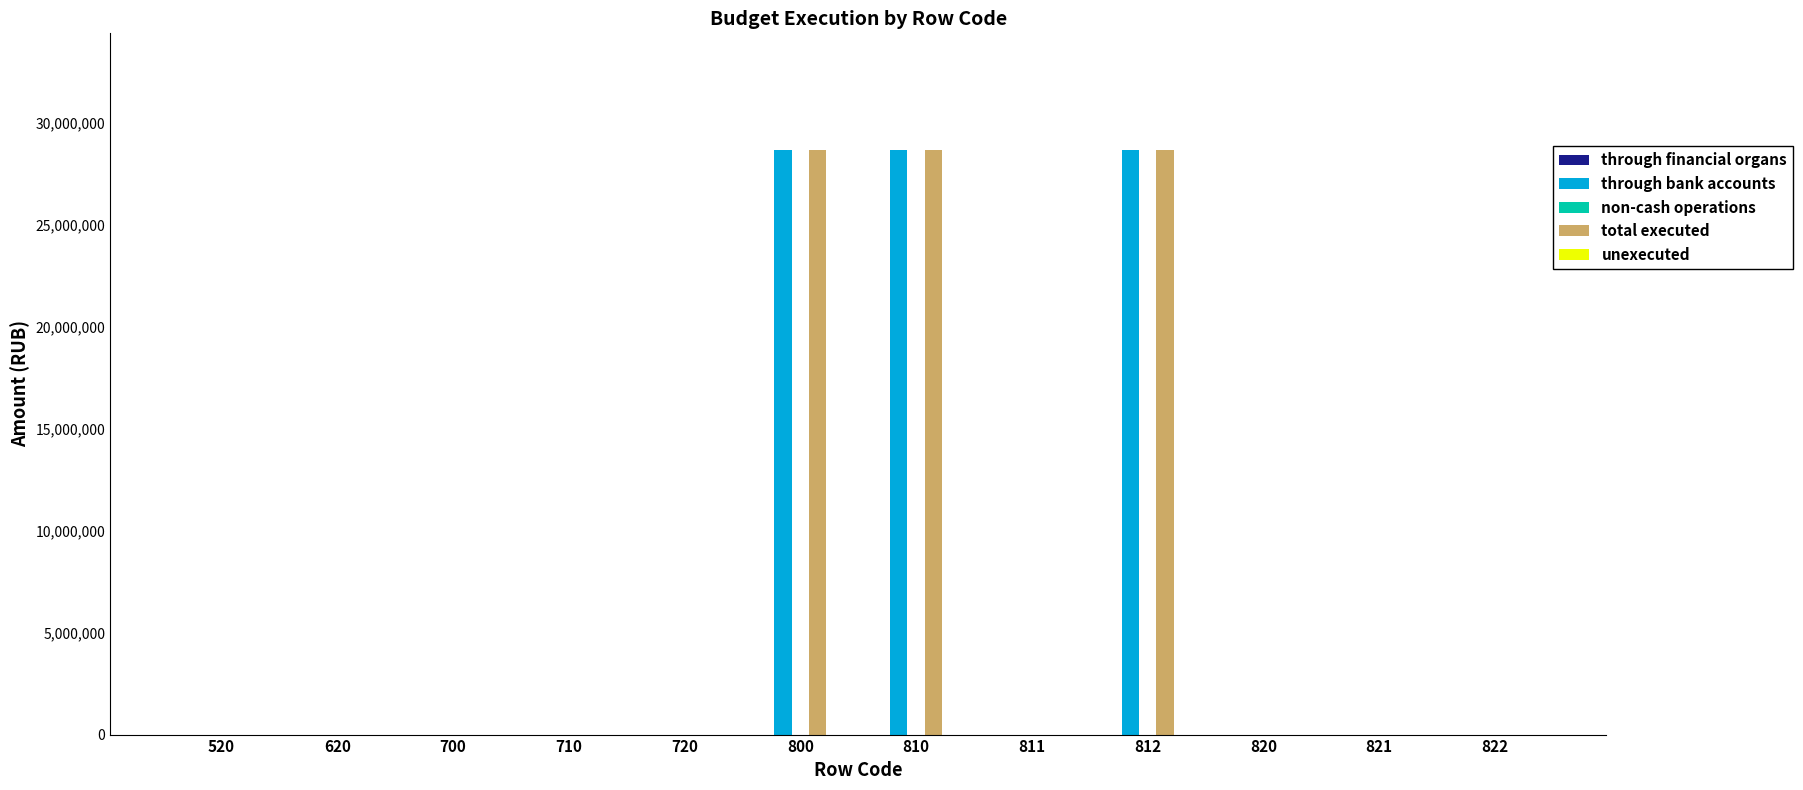

Reading left to right, list all the values displayed in this chart.

through bank accounts: 520=0.0	620=0.0	700=0.0	710=0.0	720=0.0	800=28660915.4	810=28660915.4	811=0.0	812=28660915.4	820=0.0	821=0.0	822=0.0
total executed: 520=0.0	620=0.0	700=0.0	710=0.0	720=0.0	800=28660915.4	810=28660915.4	811=0.0	812=28660915.4	820=0.0	821=0.0	822=0.0